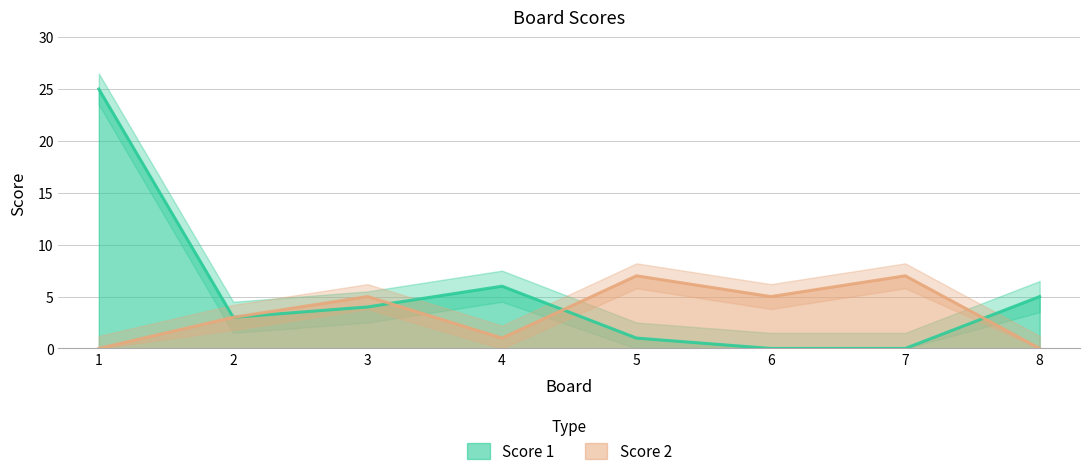

What is the sum of the Score 1 values at 5 and 2?

4